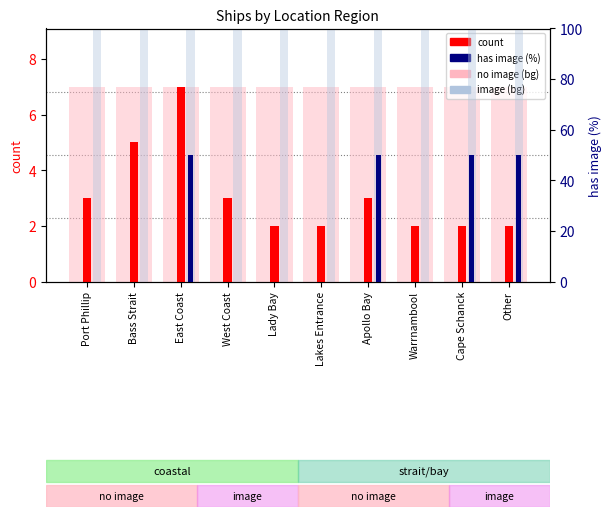

Does the chart contain stacked bars?

No